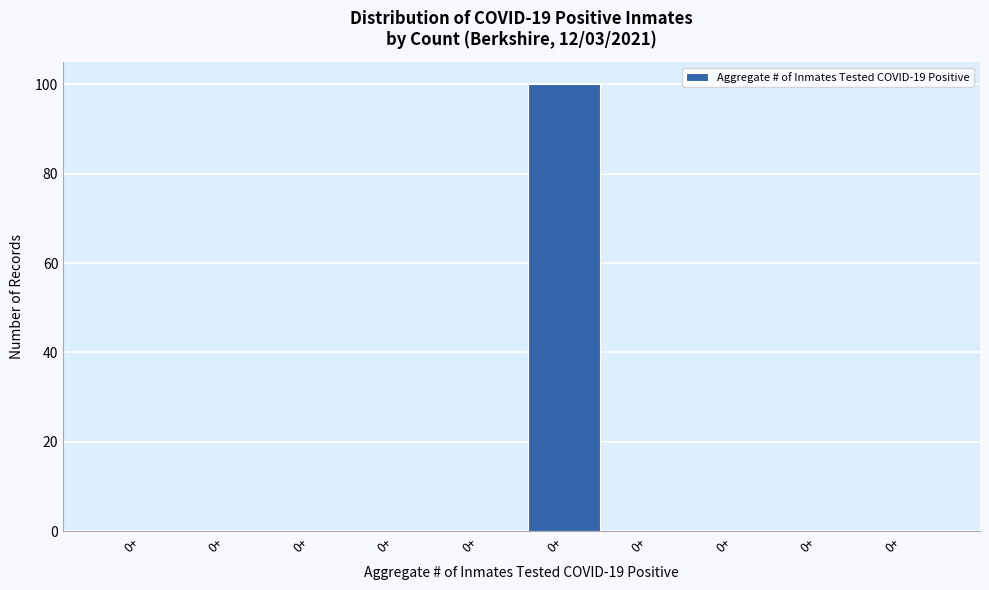

Are the bars horizontal?

No